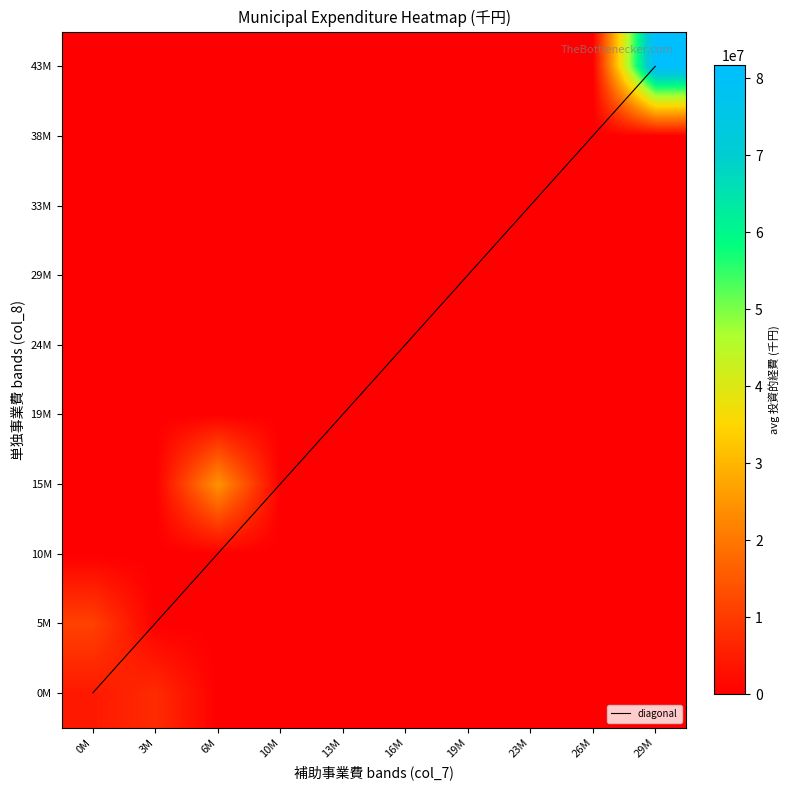

What is the difference between the highest and lowest values at 18?

7642552